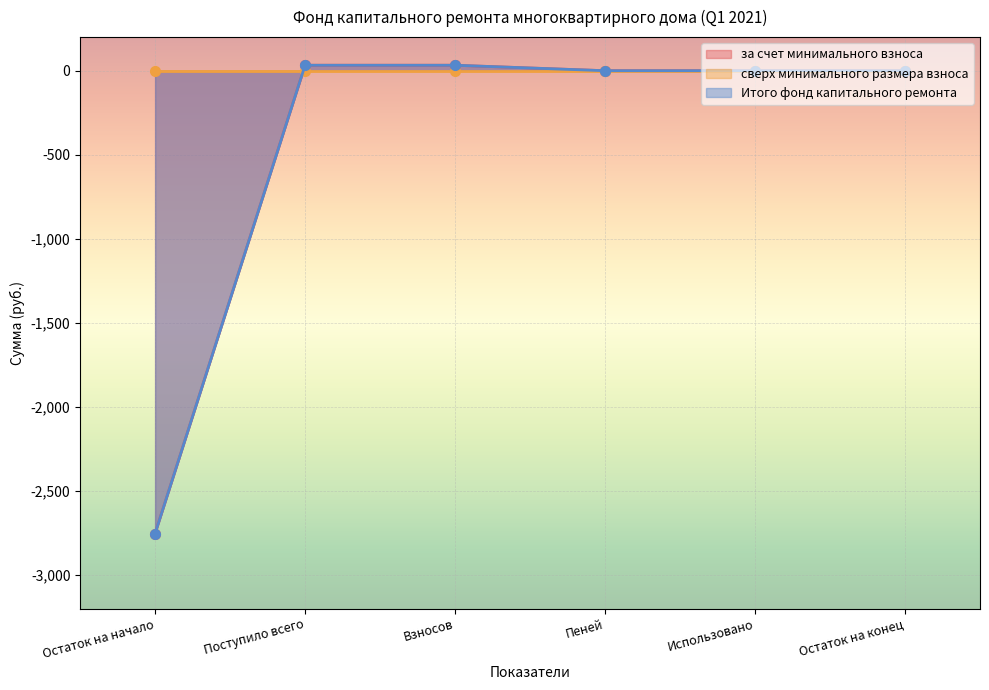

Which series has the widest spread of values?

за счет минимального взноса